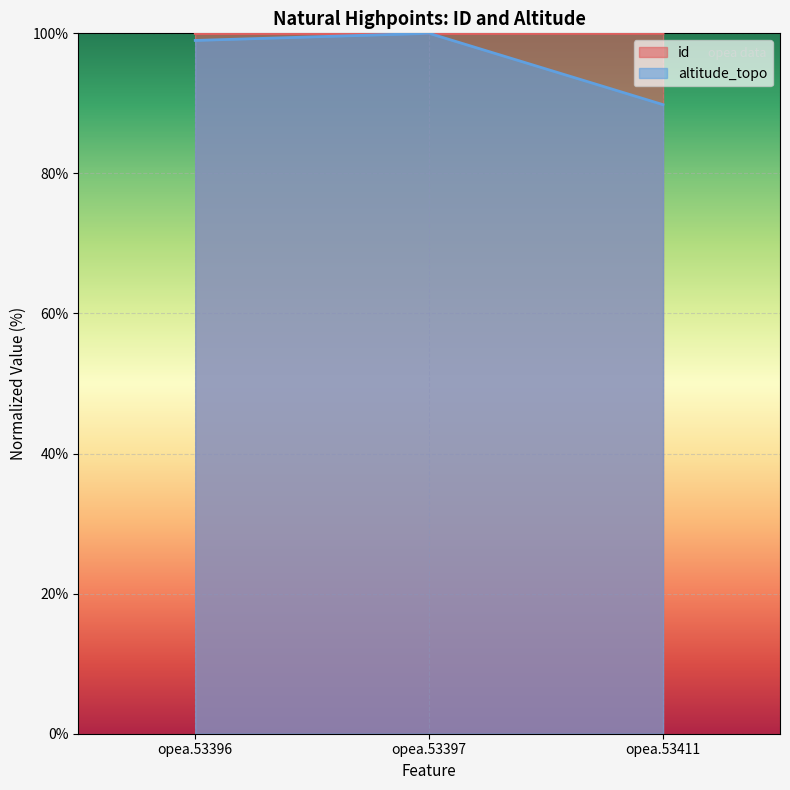

At how many categories does at least one series exceed 91?

3